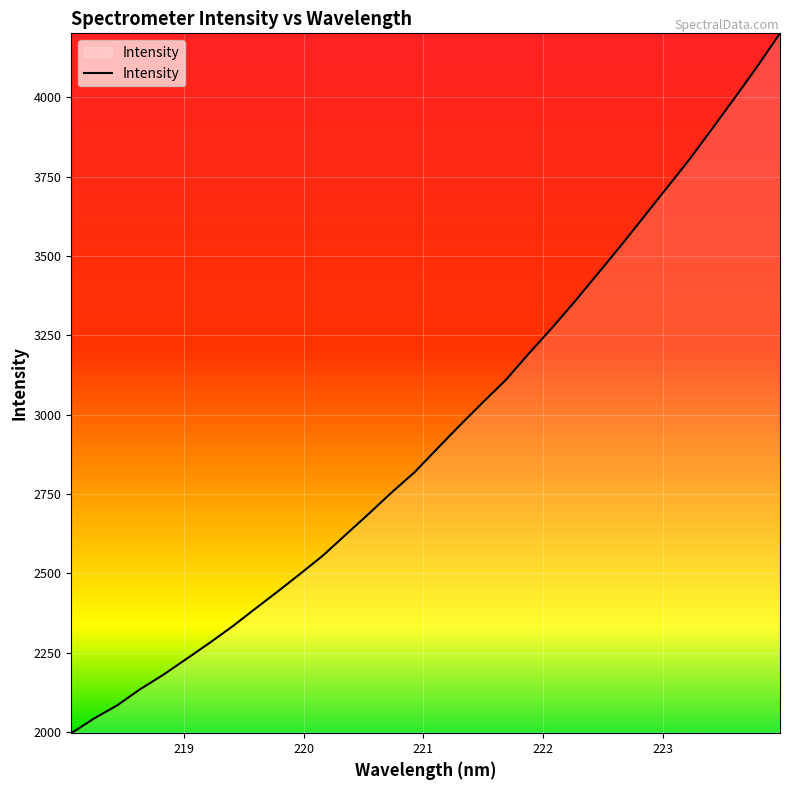

How many values exceed 2893?

16